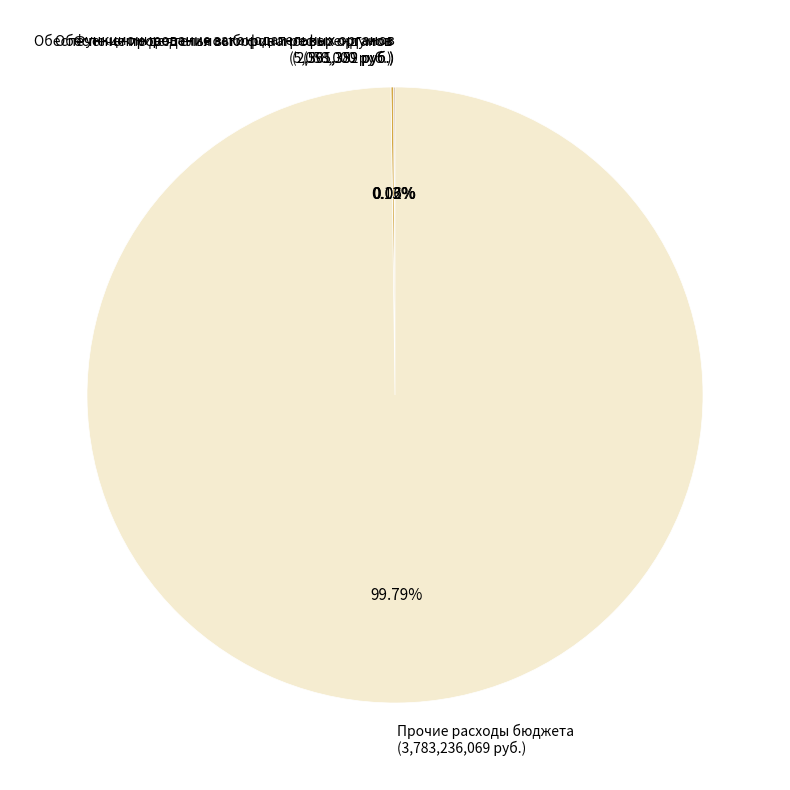

Is there a majority slice in this chart?

Yes